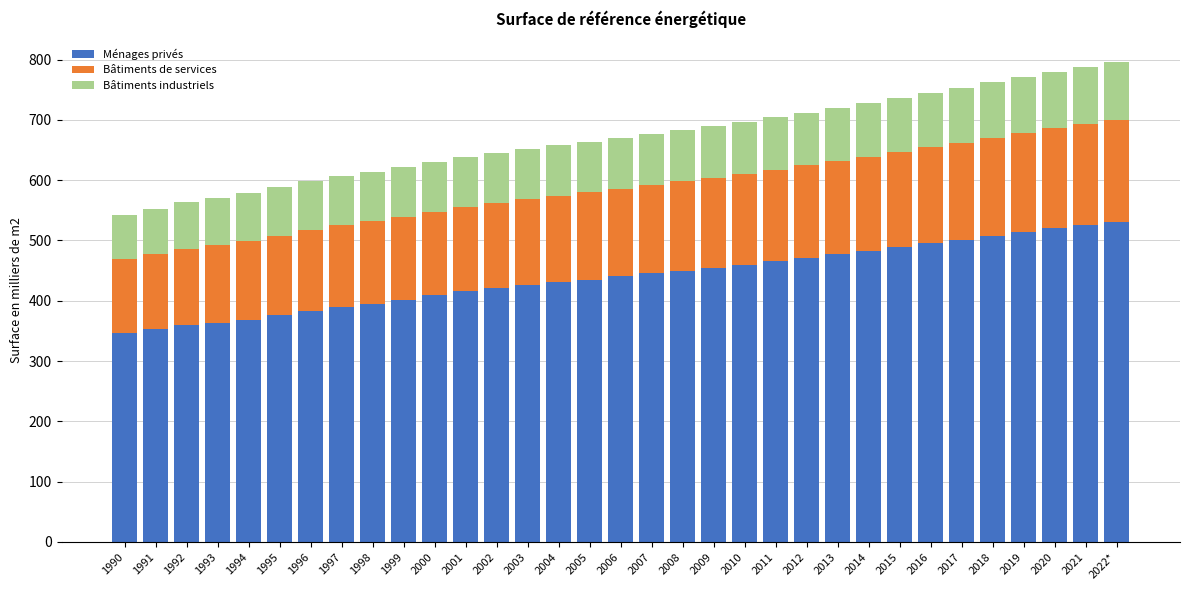

Is it true that Ménages privés equals 402.0 at 1999?

True